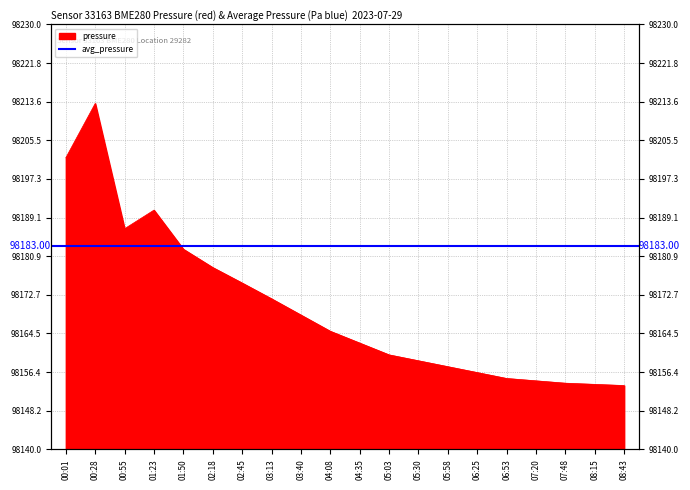

What is the difference between the maximum and second lowest values?

59.5